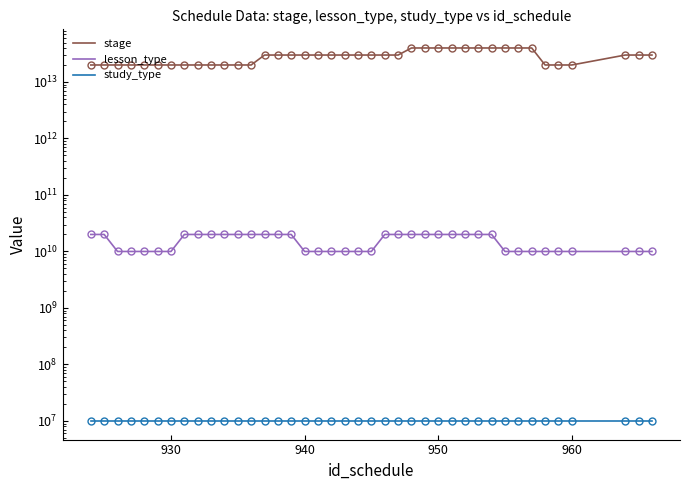

What is the sum of all stage values?

1140000000000000